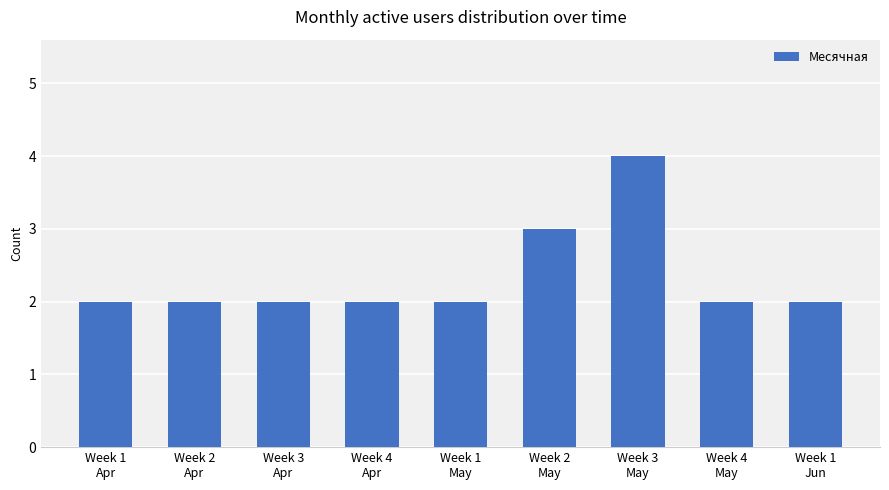

How many bars are there in total?

9